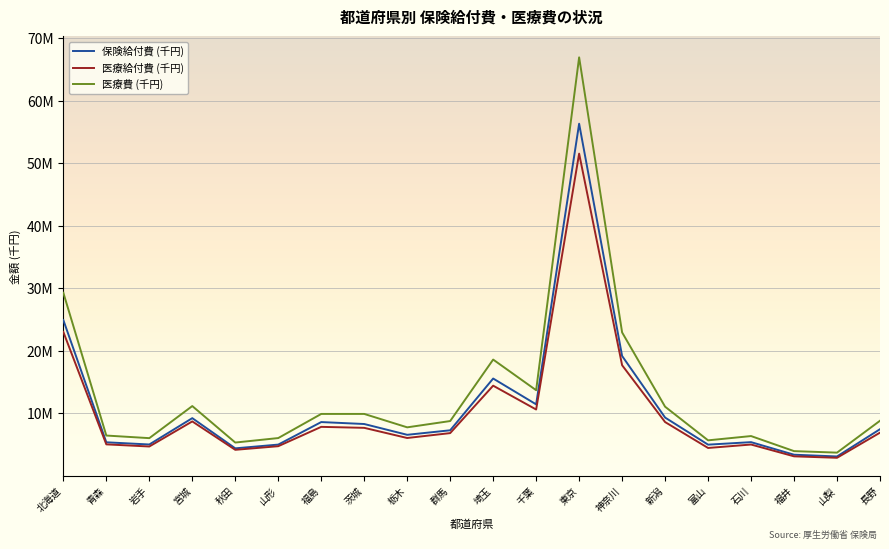

What position from the left is 東京?

13